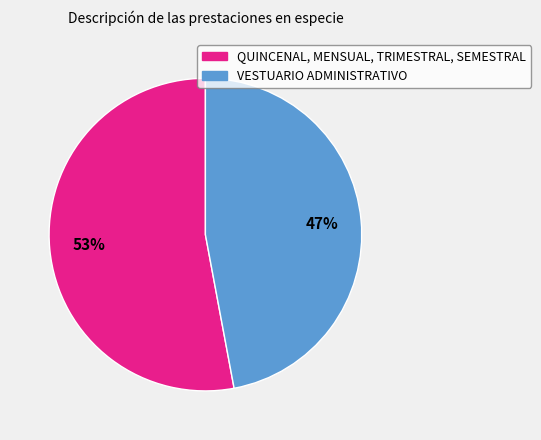

Which has a higher value, VESTUARIO ADMINISTRATIVO or QUINCENAL, MENSUAL, TRIMESTRAL, SEMESTRAL?

QUINCENAL, MENSUAL, TRIMESTRAL, SEMESTRAL